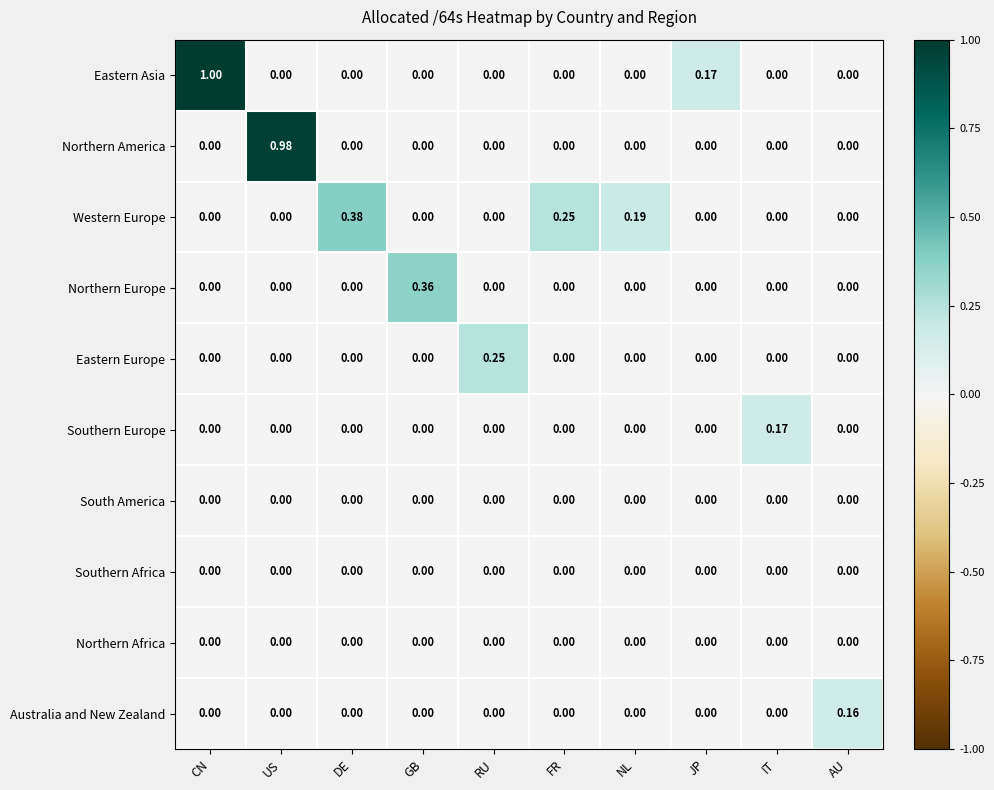

At which category is the sum across all series the highest?

CN